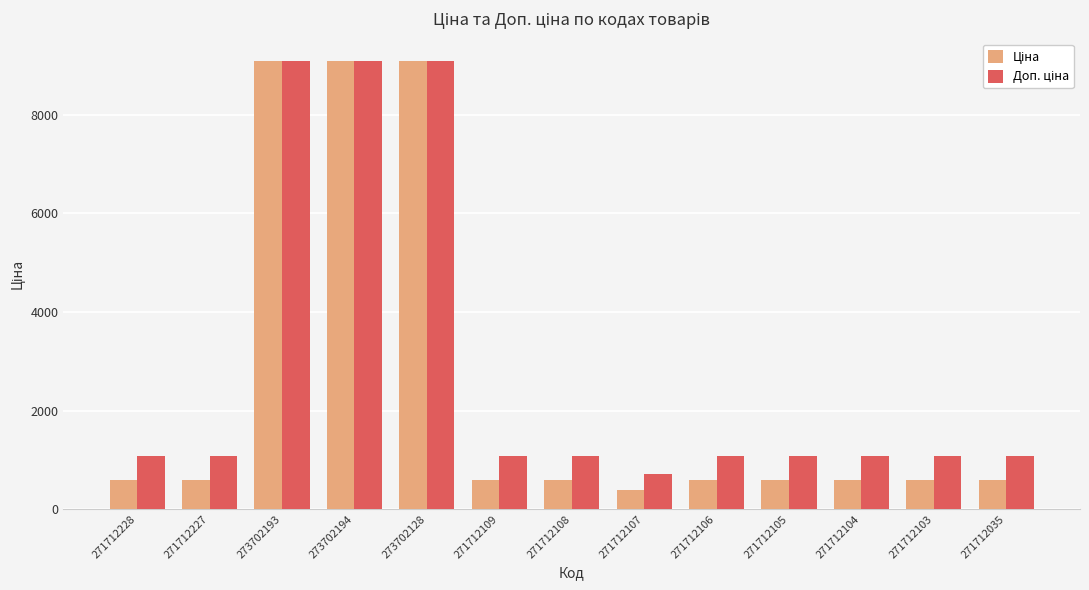

What is the difference between the highest and lowest values at 271712107?

327.1